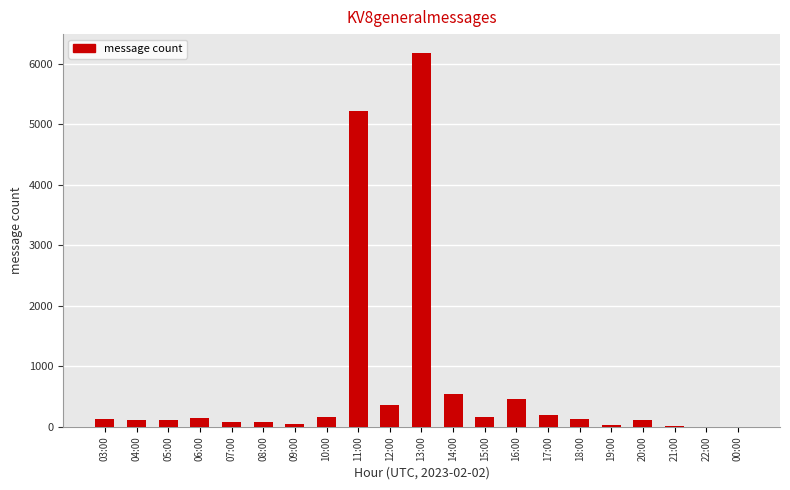

The chart shows a value of 124 at 18:00. True or false?

True